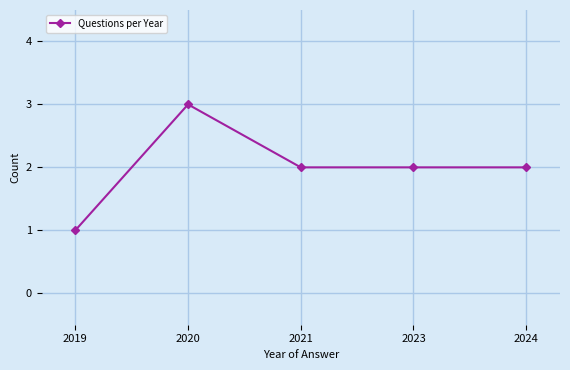

What is the sum of the values at 2023 and 2020?

5